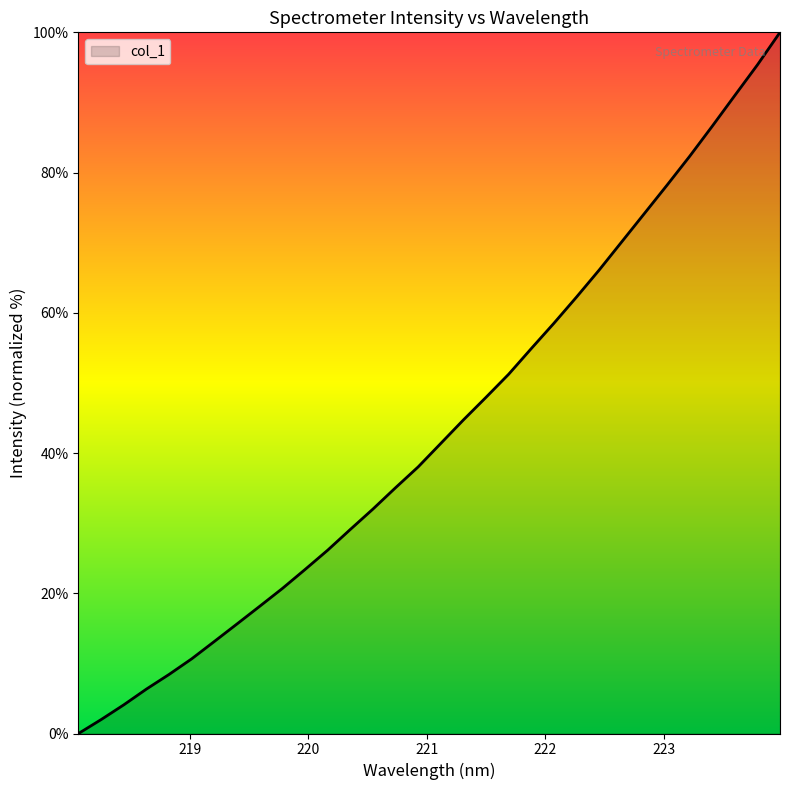

Does the chart have visible grid lines?

No